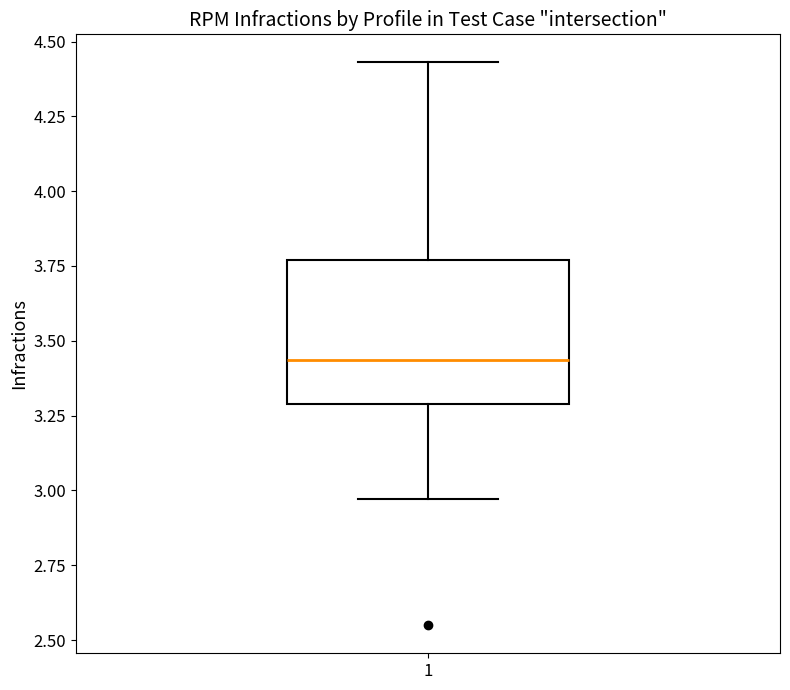

Read this box plot against the y-axis: the position of the median line, the range covered by the box, and the ends of both whiskers. The values are not printed on the chart, so give them approximately, as read against the axis.

median 3.45, box 3.30 to 3.75, whiskers 2.95 to 4.45